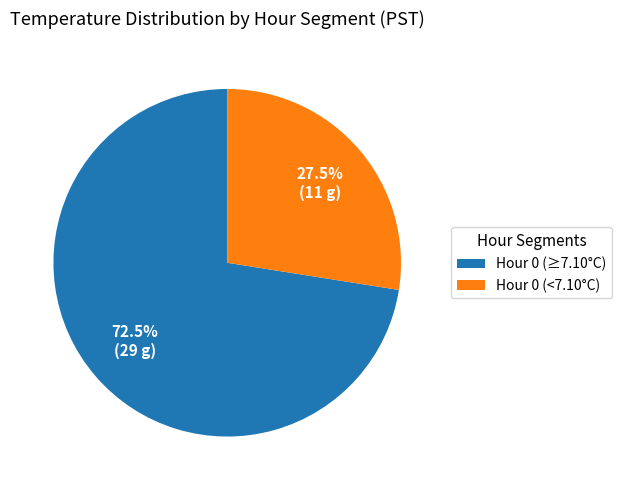

What percentage is NOT represented by Hour 0 (<7.10°C)?

72.5%